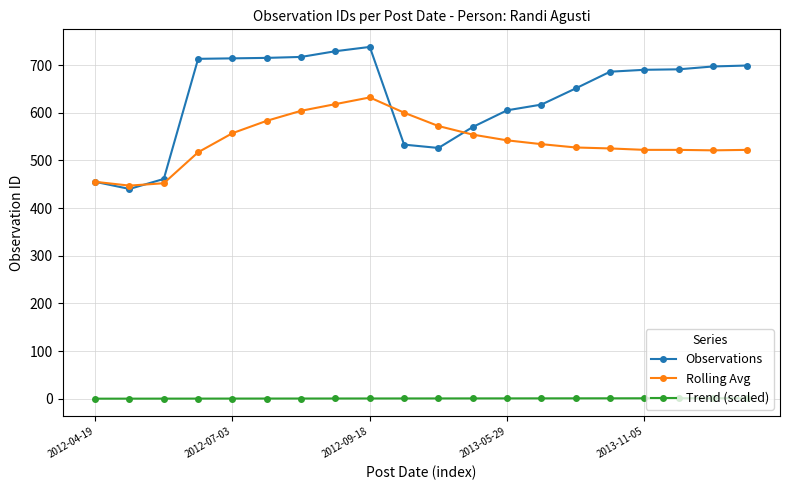

Which series has the largest total across all categories?

Observations